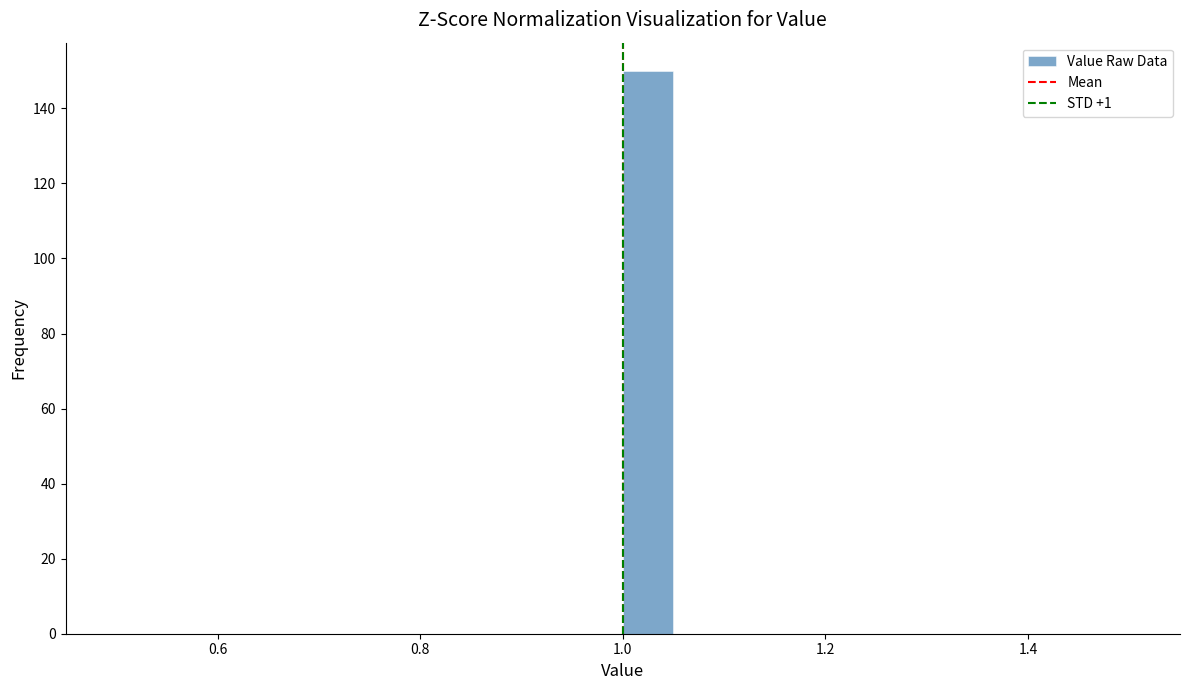

Around what value on the x-axis is the tallest bar? Give the approximate position of its centre, as read against the axis.

1.02